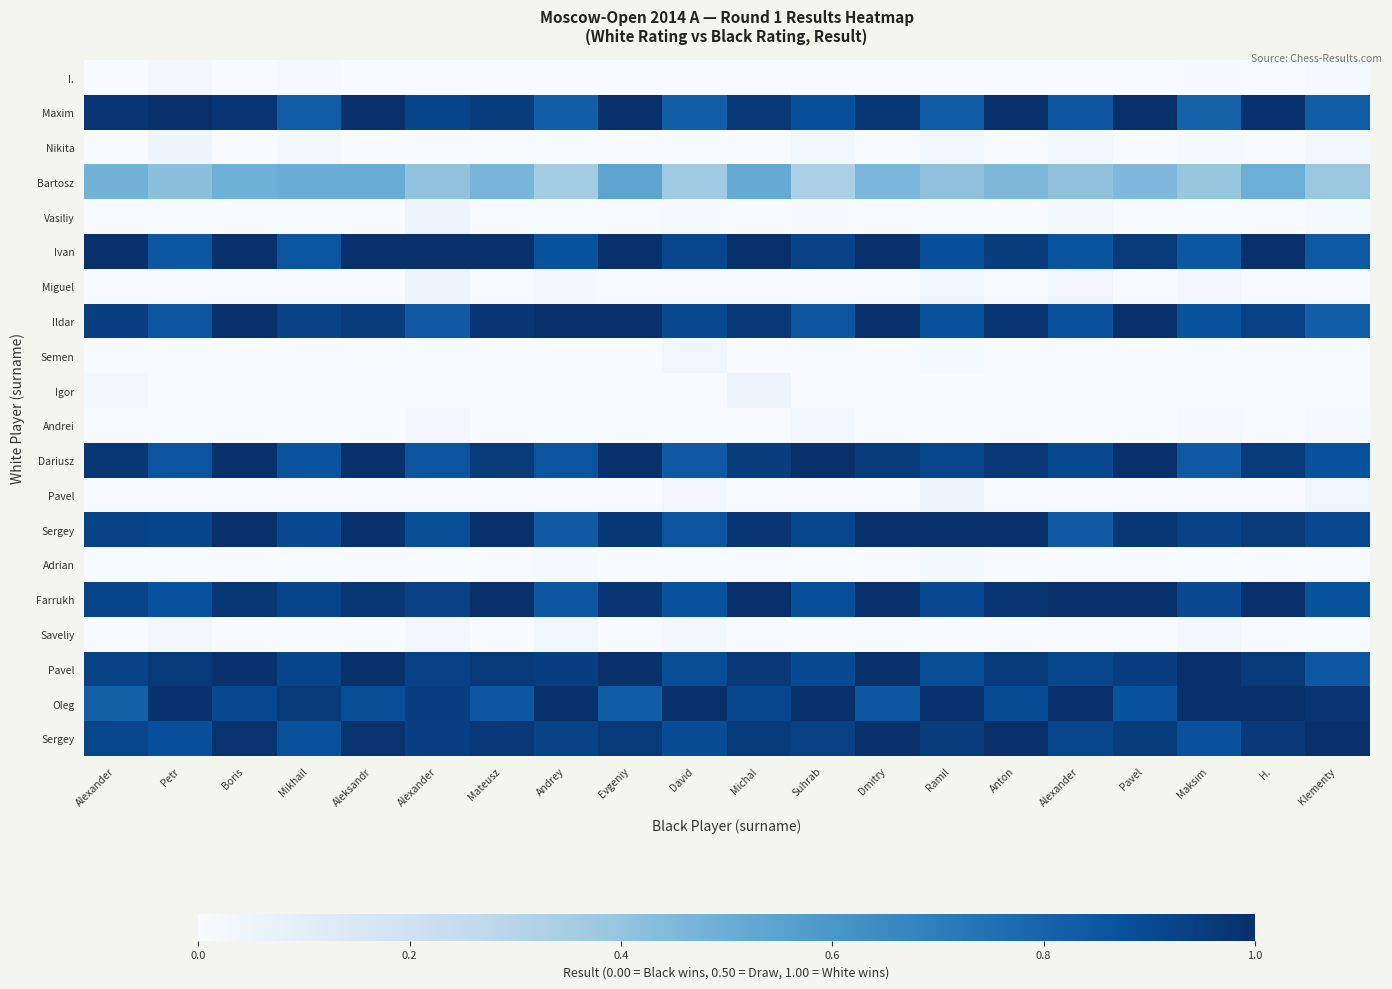

What is the spread (max minus min) of values at H.?

1.0